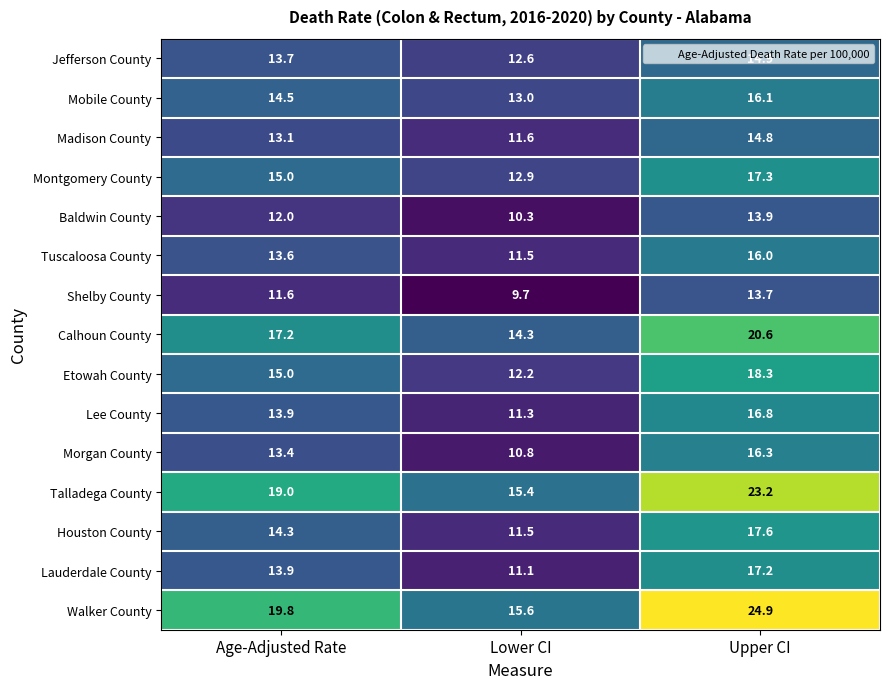

Which series changed the most between Lower CI and Upper CI?

Walker County